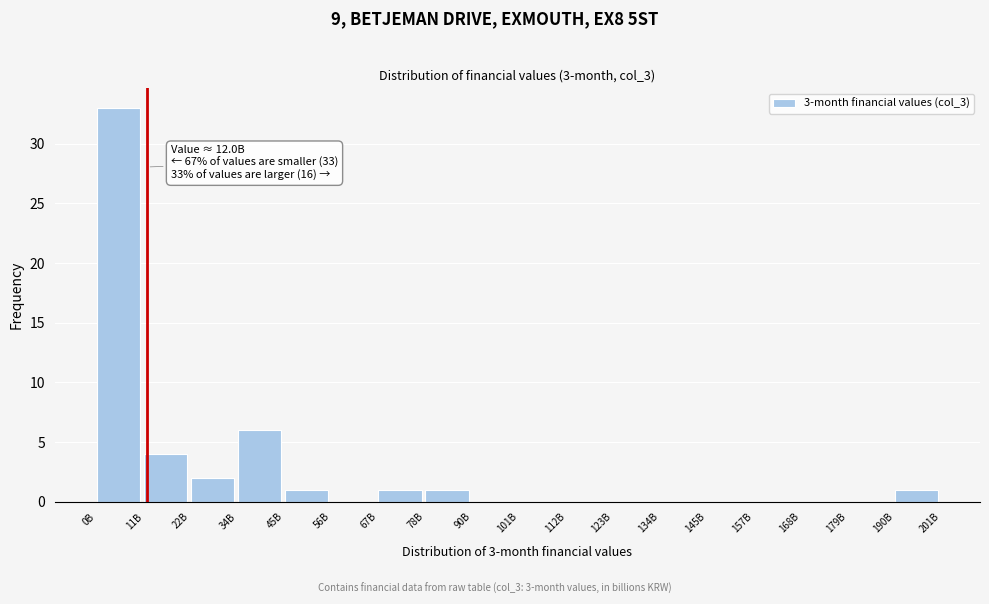

Reading left to right, transcribe all the data shown in this chart.

0B=33	11B=4	22B=2	34B=6	45B=1	56B=0	67B=1	78B=1	90B=0	101B=0	112B=0	123B=0	134B=0	145B=0	157B=0	168B=0	179B=0	190B=1